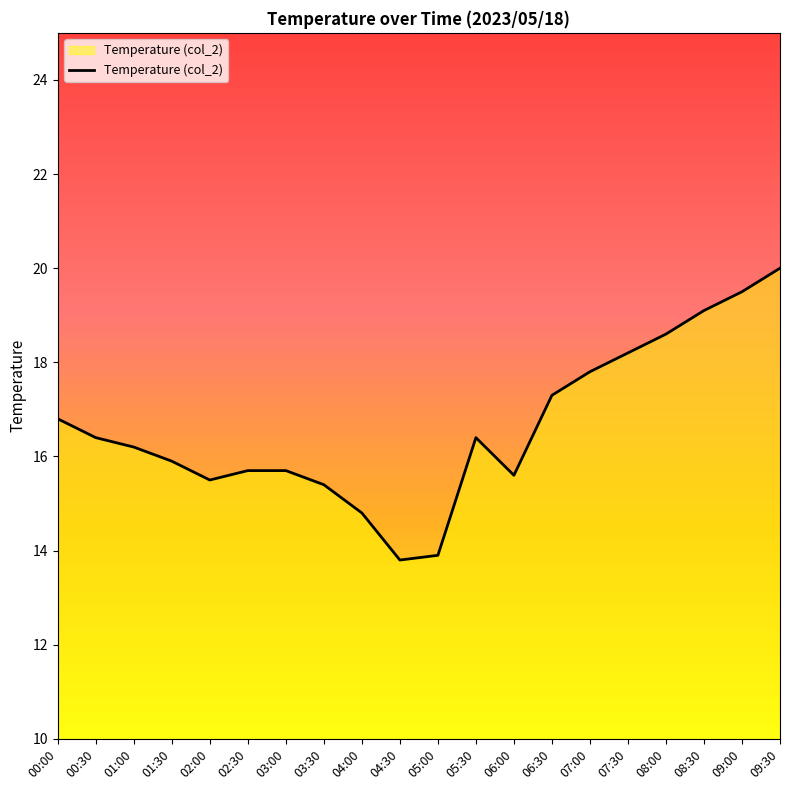

What is the change in value from 08:00 to 08:30?

+0.5